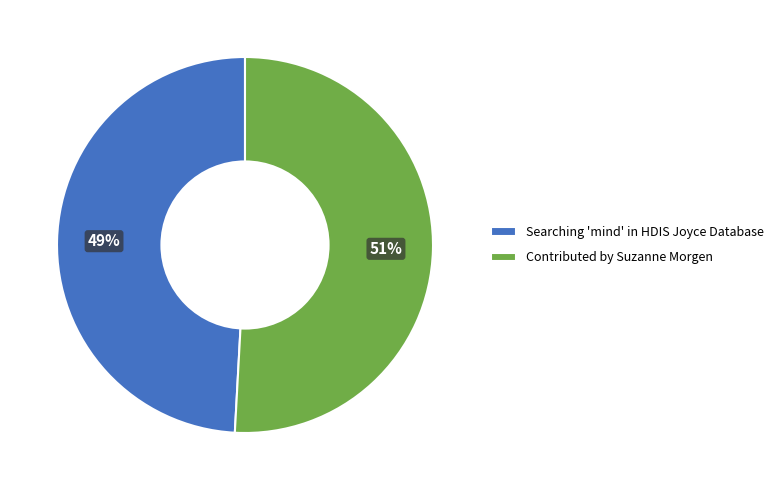

To the nearest percent, what percentage of the pie is Contributed by Suzanne Morgen?

51%